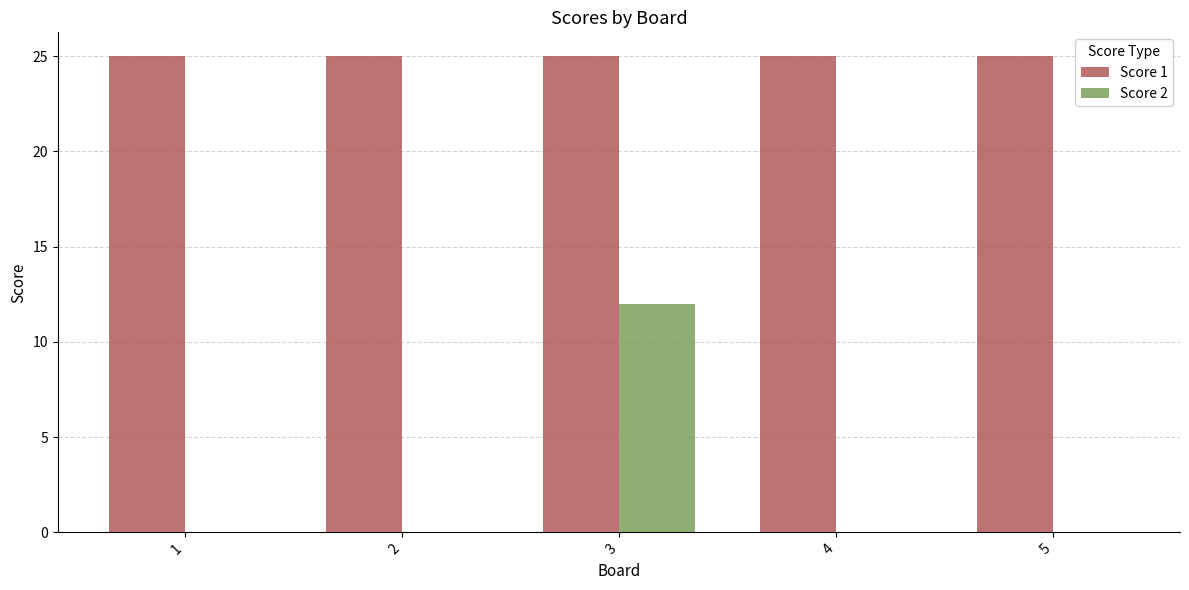

The value of Score 1 at 2 is 25. True or false?

True